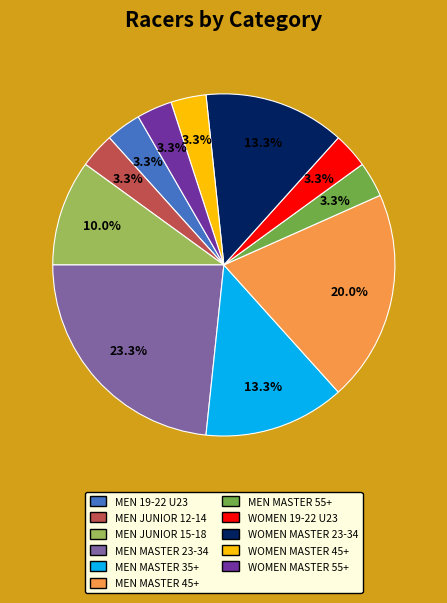

Is there a majority slice in this chart?

No